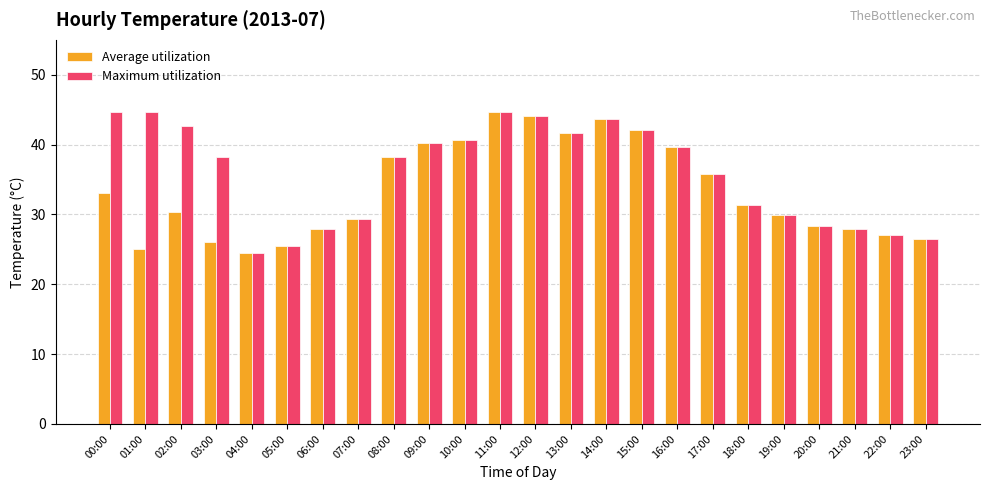

How many values in the Average utilization series exceed 31?

12